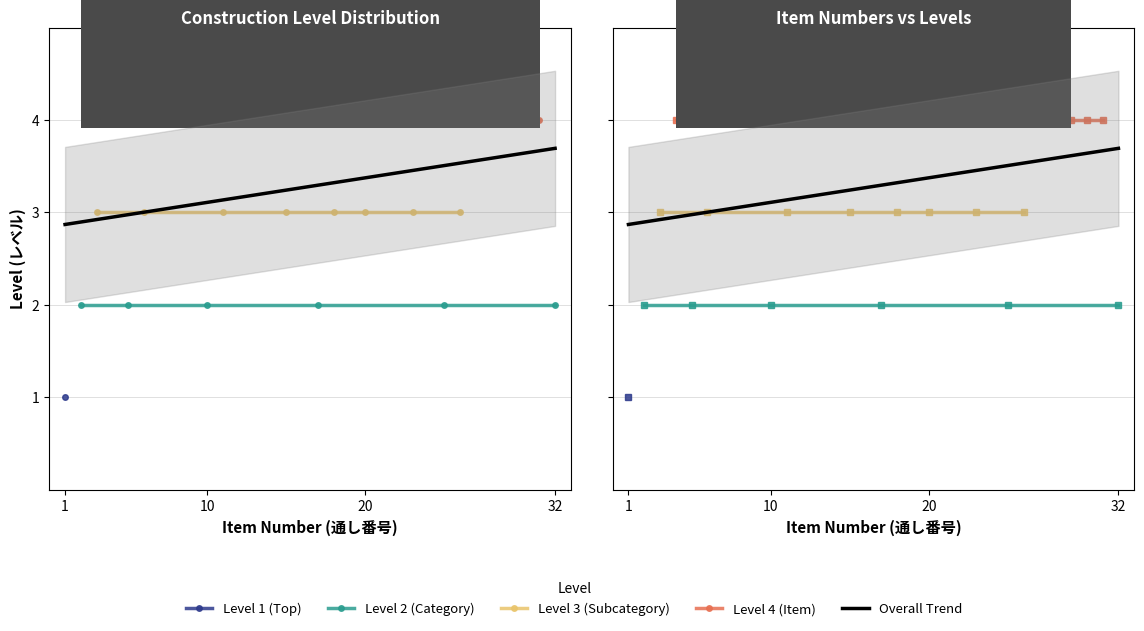

Which series has the largest total across all categories?

Level 4